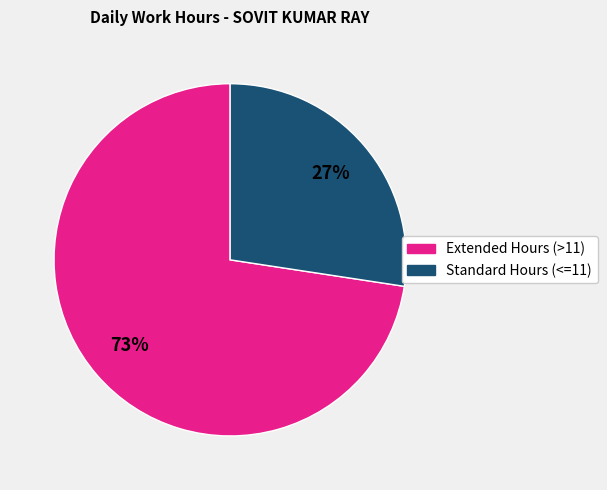

Is there a majority slice in this chart?

Yes